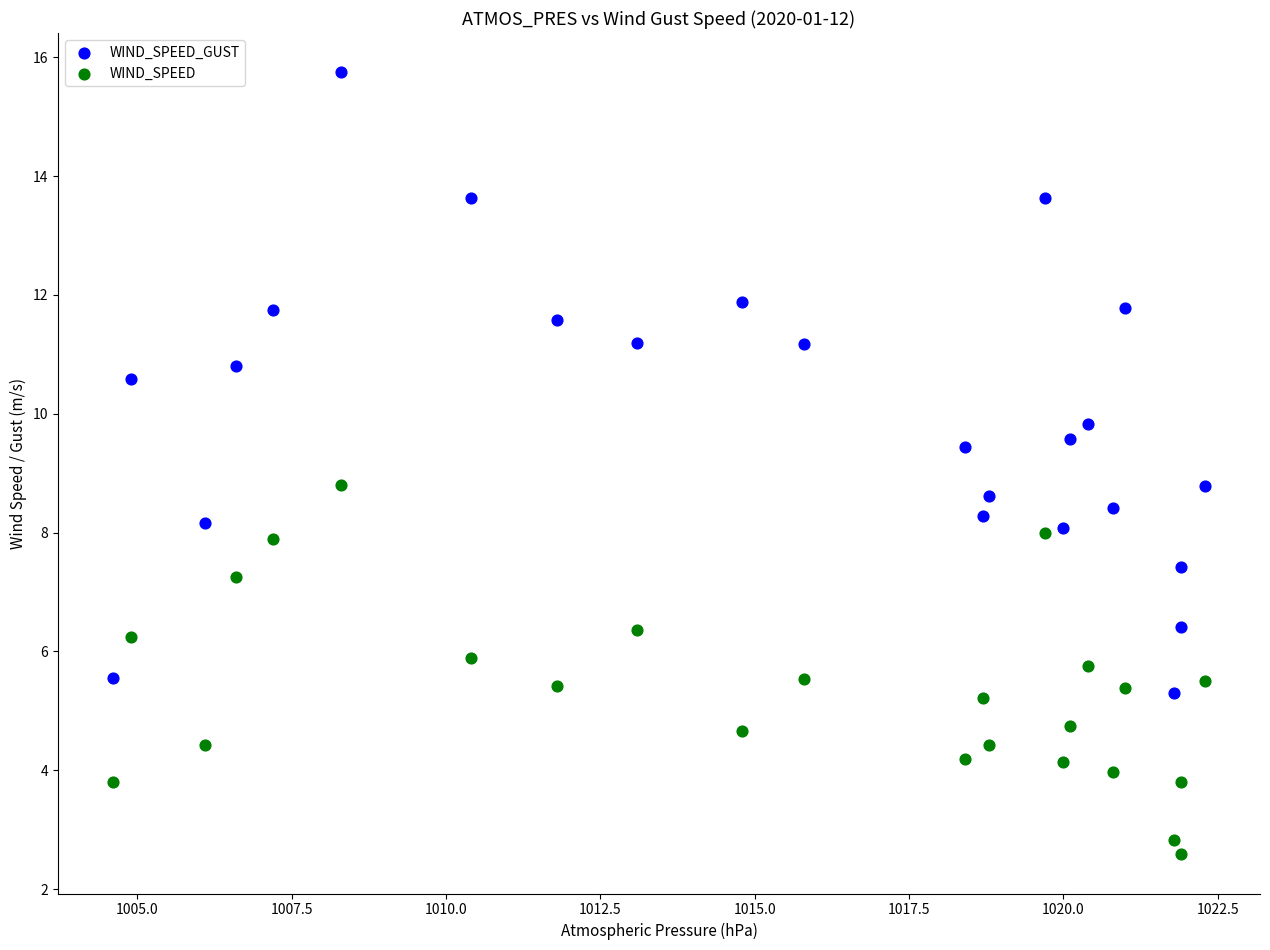

Which series has the largest Y range (max minus min)?

WIND_SPEED_GUST